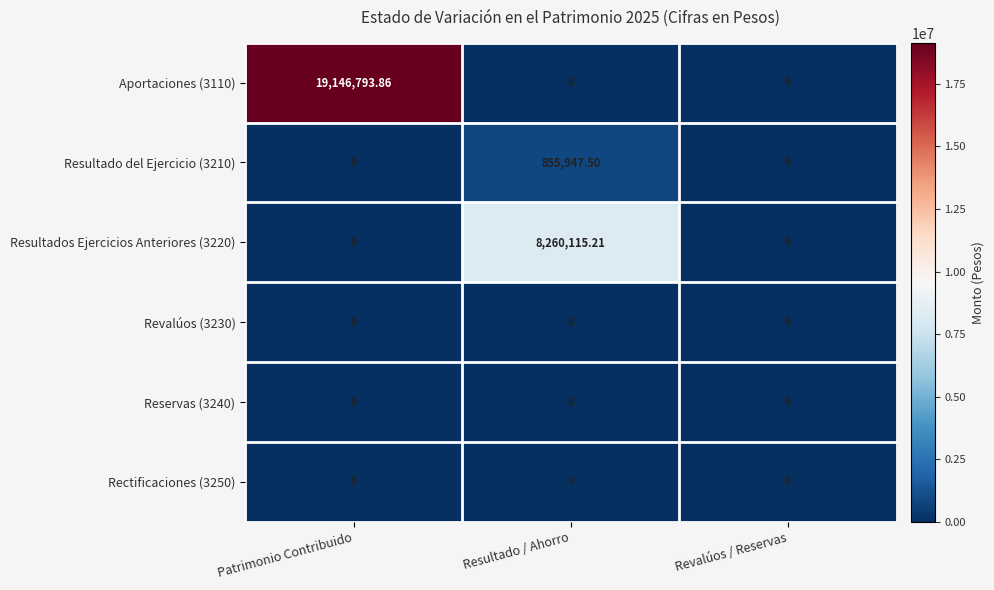

At which category is the sum across all series the highest?

Patrimonio Contribuido